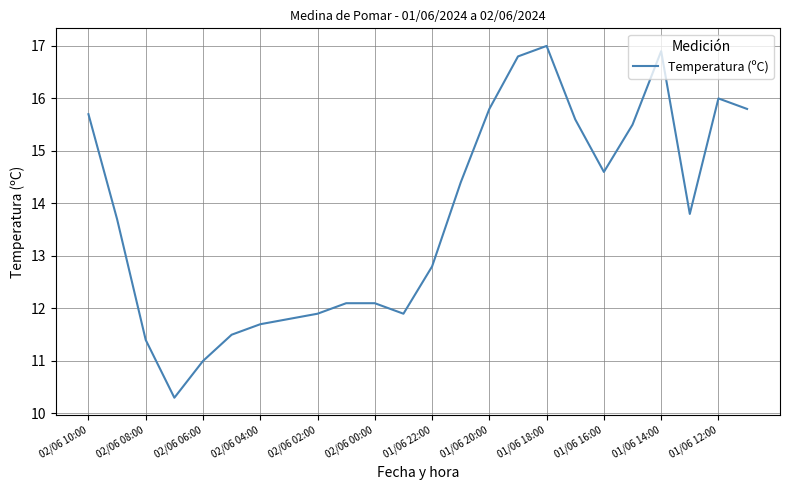

Reading right to left, list all the values displayed in this chart.

15.8	16.0	13.8	16.9	15.5	14.6	15.6	17.0	16.8	15.8	14.4	12.8	11.9	12.1	12.1	11.9	11.8	11.7	11.5	11.0	10.3	11.4	13.7	15.7